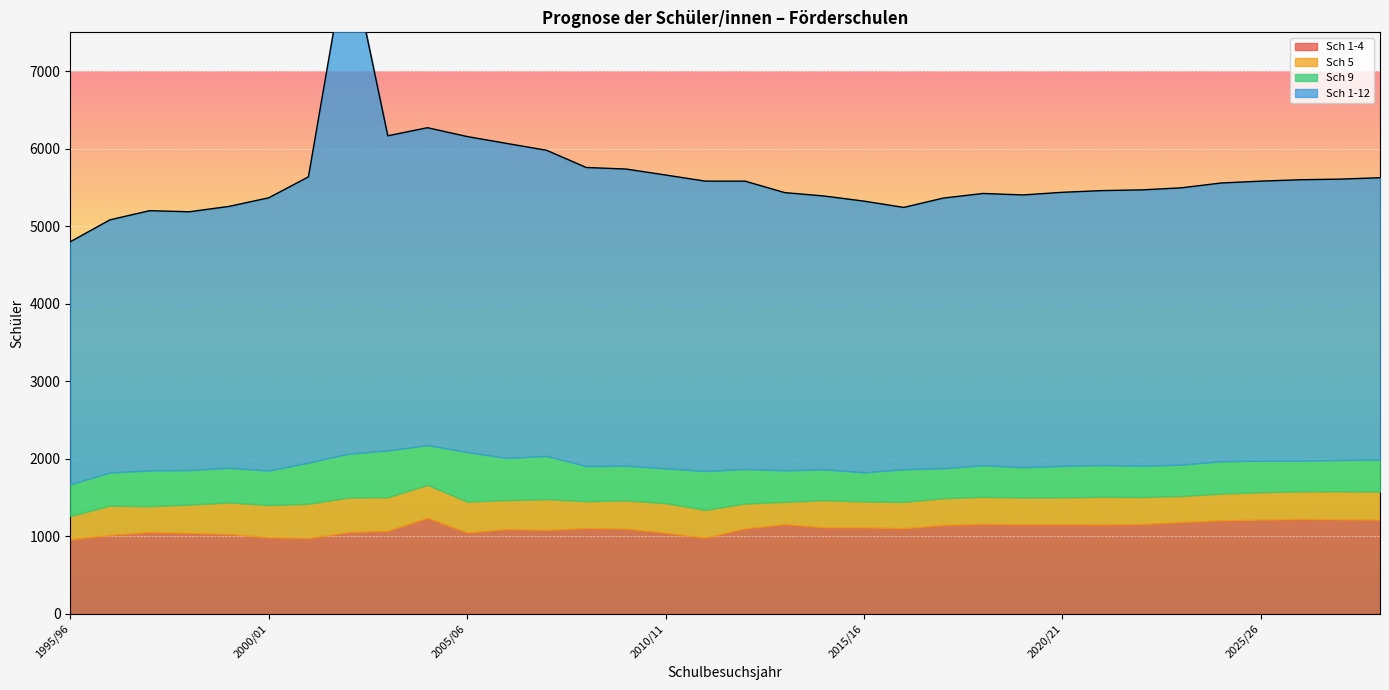

Where is Sch 1-4 nearest to the value 1099?

2009/10